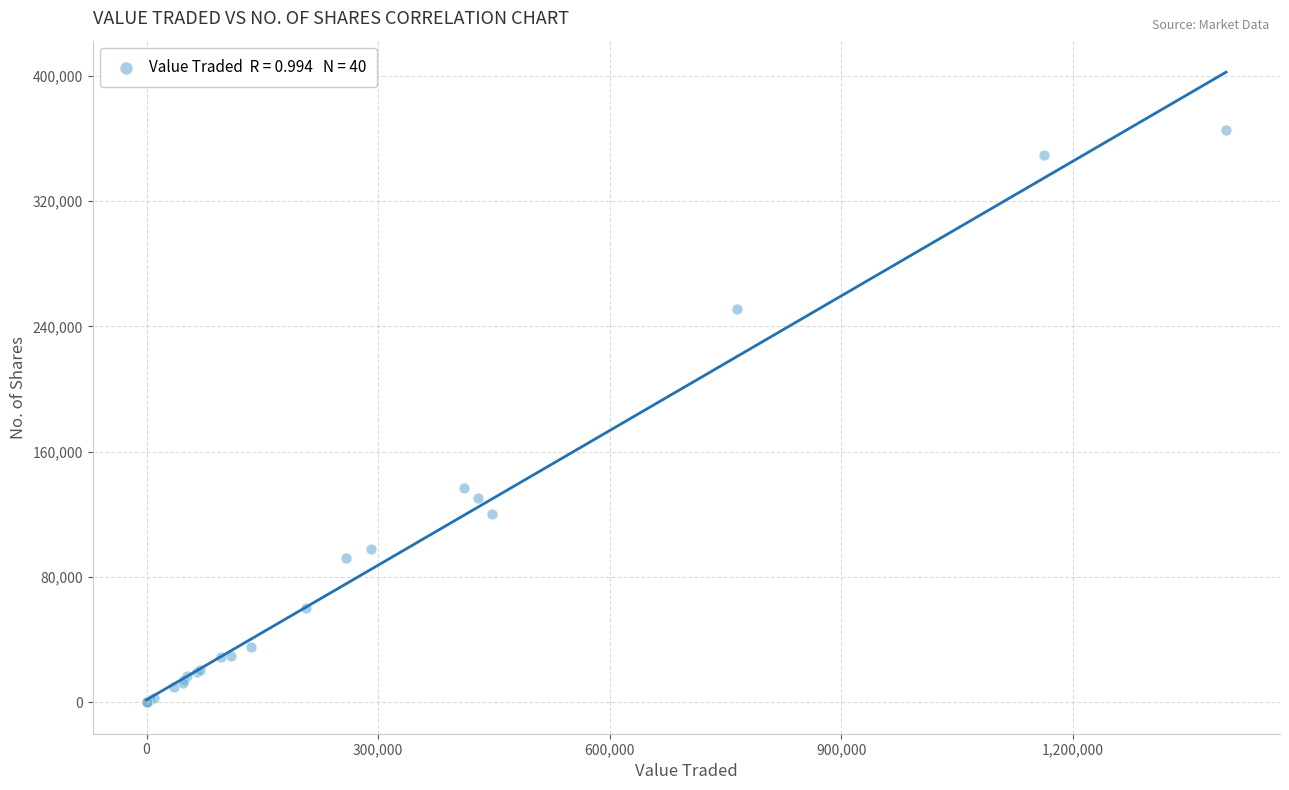

What Y value in the scatter plot is closest to 182728?

136700